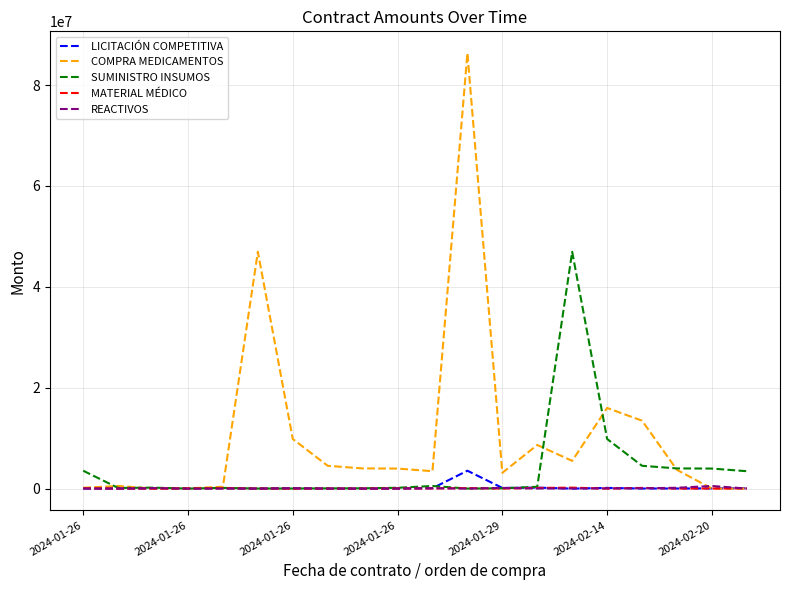

What is the maximum value for LICITACIÓN COMPETITIVA?

3545544.0